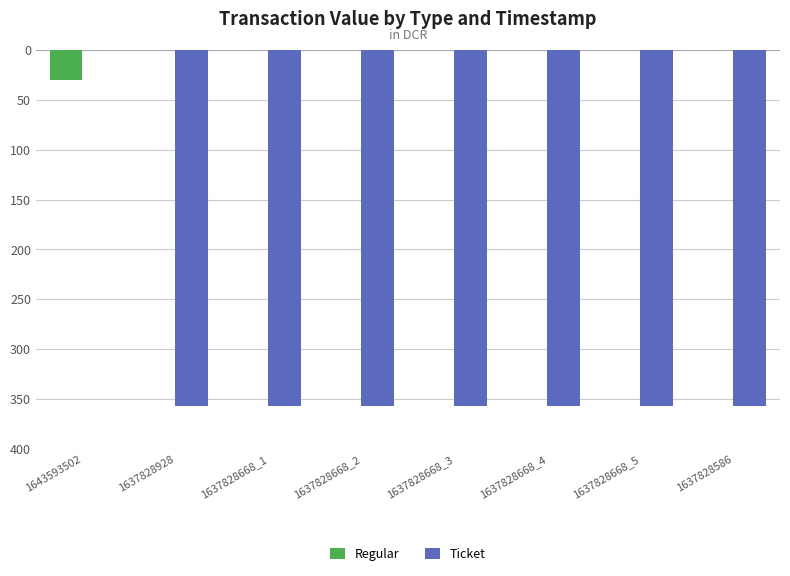

Reading right to left, transcribe all the data shown in this chart.

Regular: 0.0	0.0	0.0	0.0	0.0	0.0	0.0	-29.7
Ticket: -357.4	-357.4	-357.4	-357.4	-357.4	-357.4	-357.4	0.0